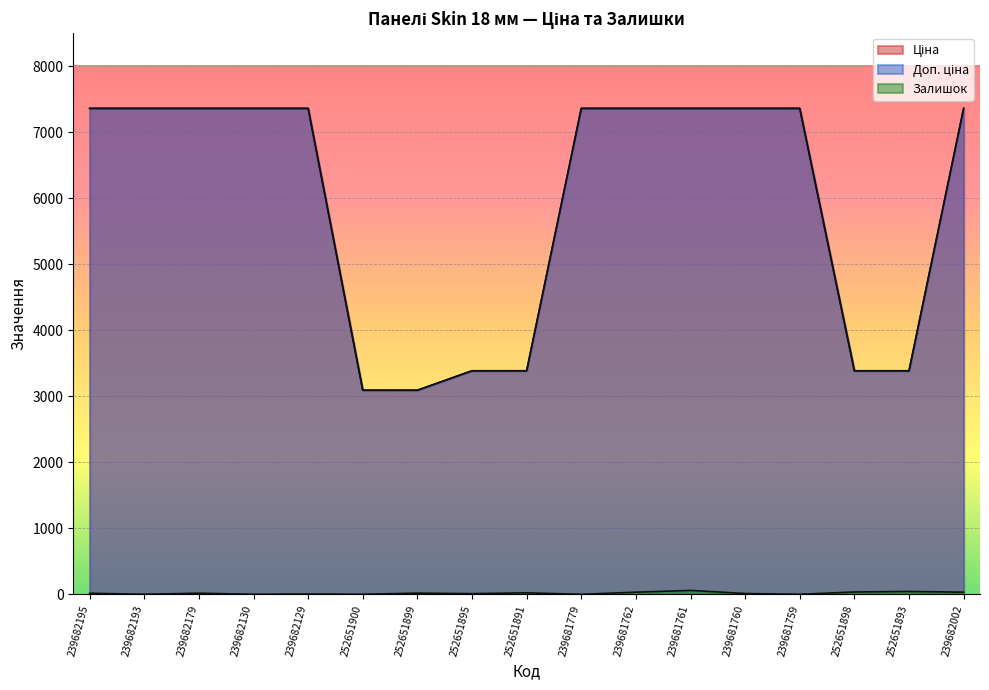

Between 239682179 and 239681779, which is larger?

239682179